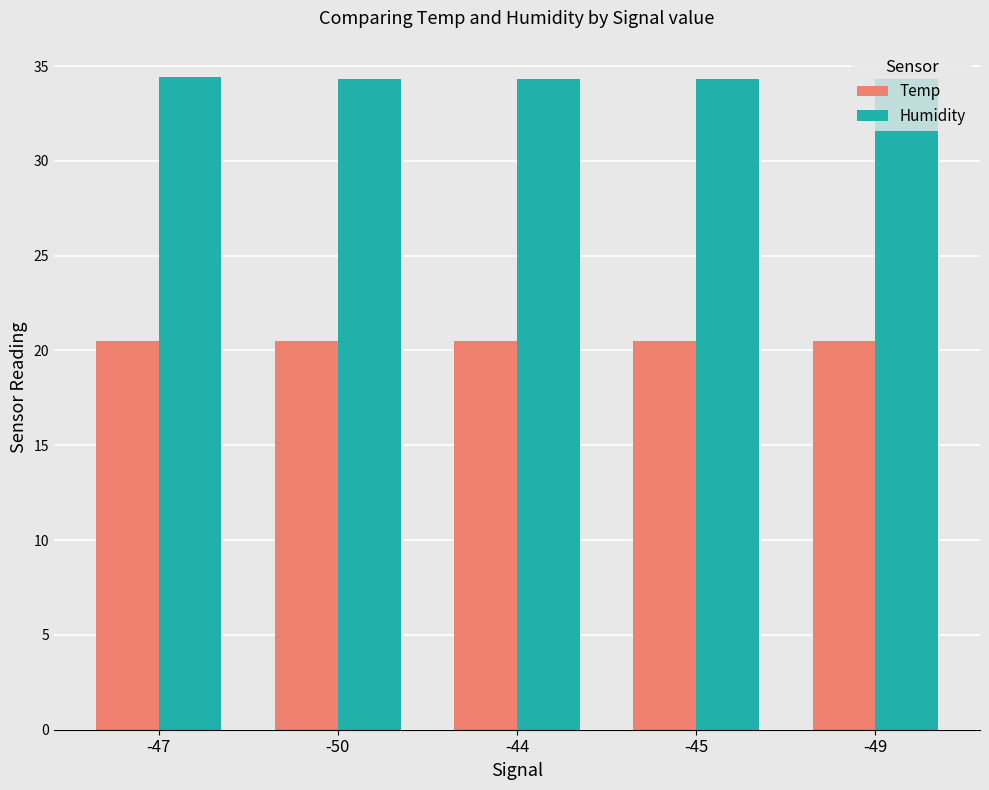

Which series has the largest total across all categories?

Humidity